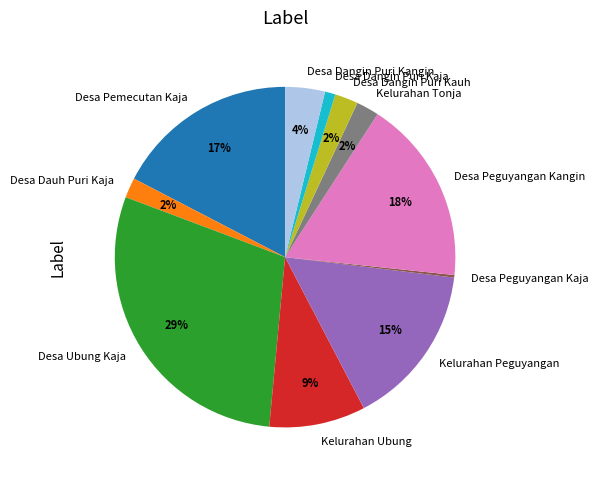

What is the largest slice in the pie chart?

Desa Ubung Kaja